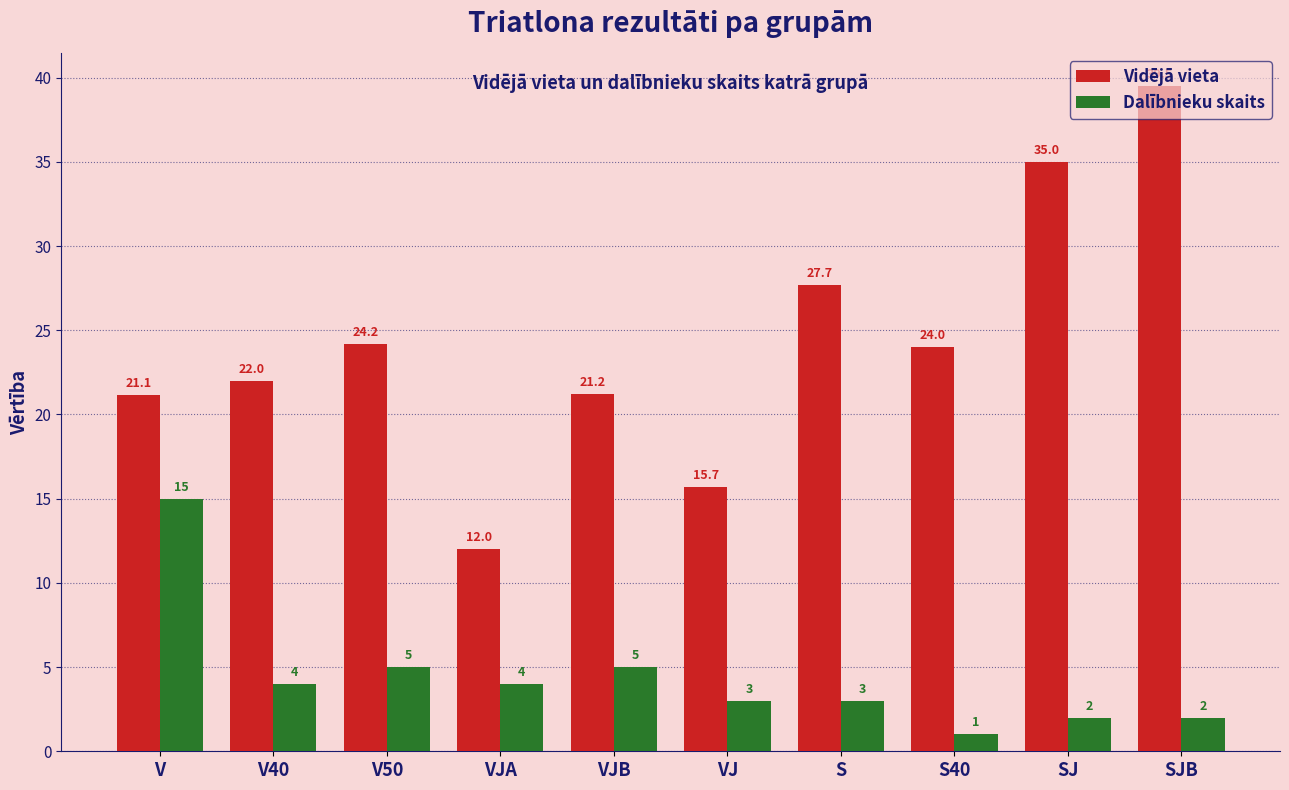

What is the sum of the Vidējā vieta values at SJB and V?

60.6